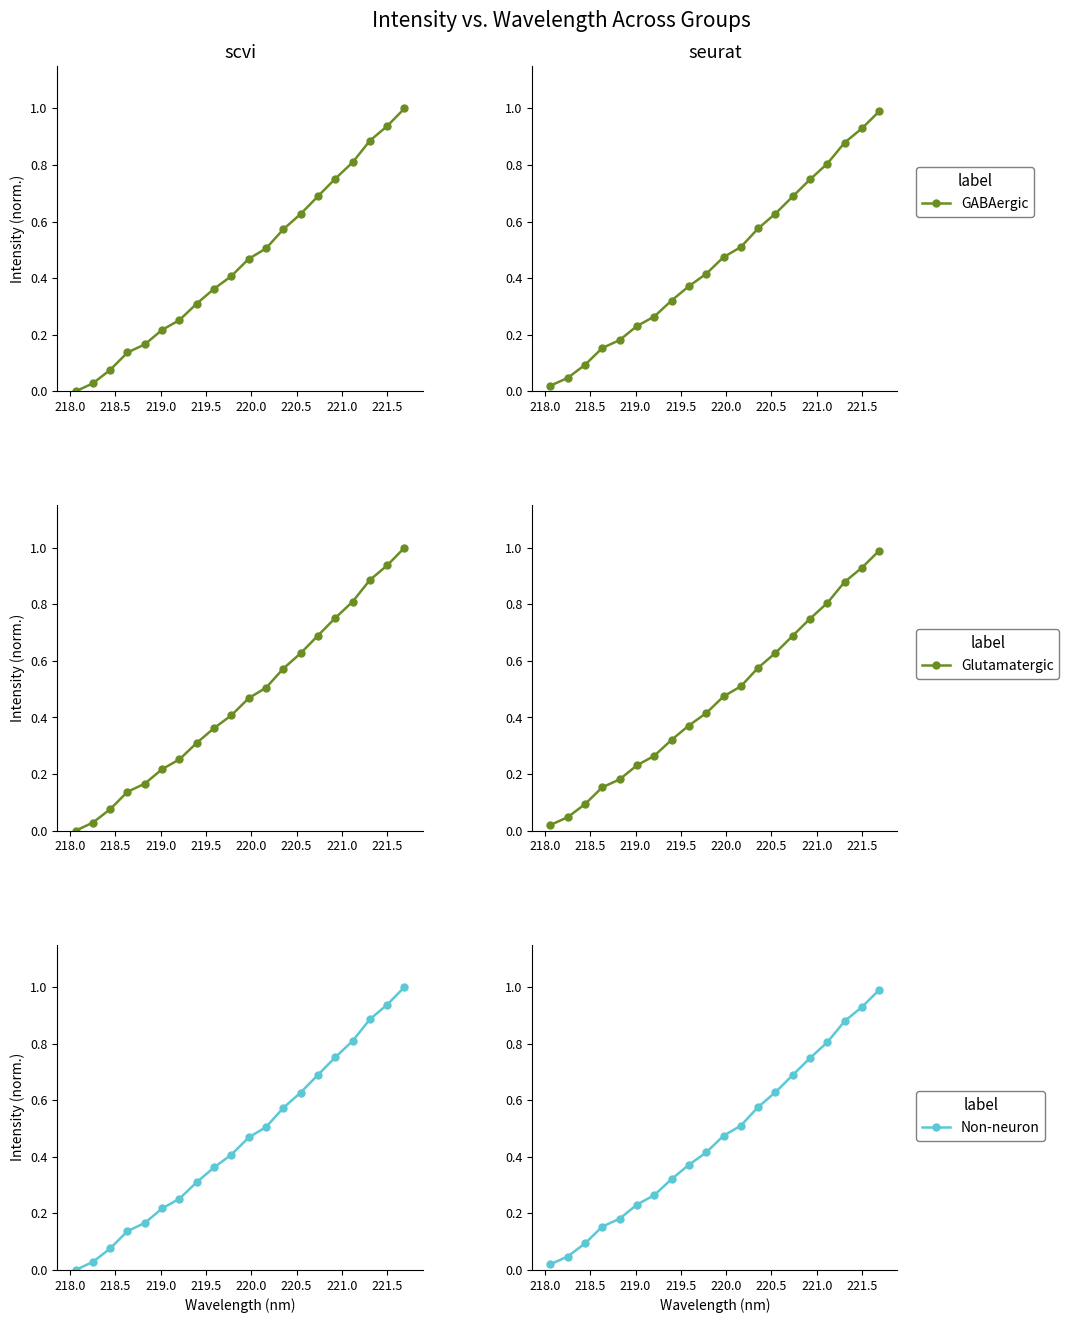

The GABAergic series shows 0.2 at 219.0. True or false?

True